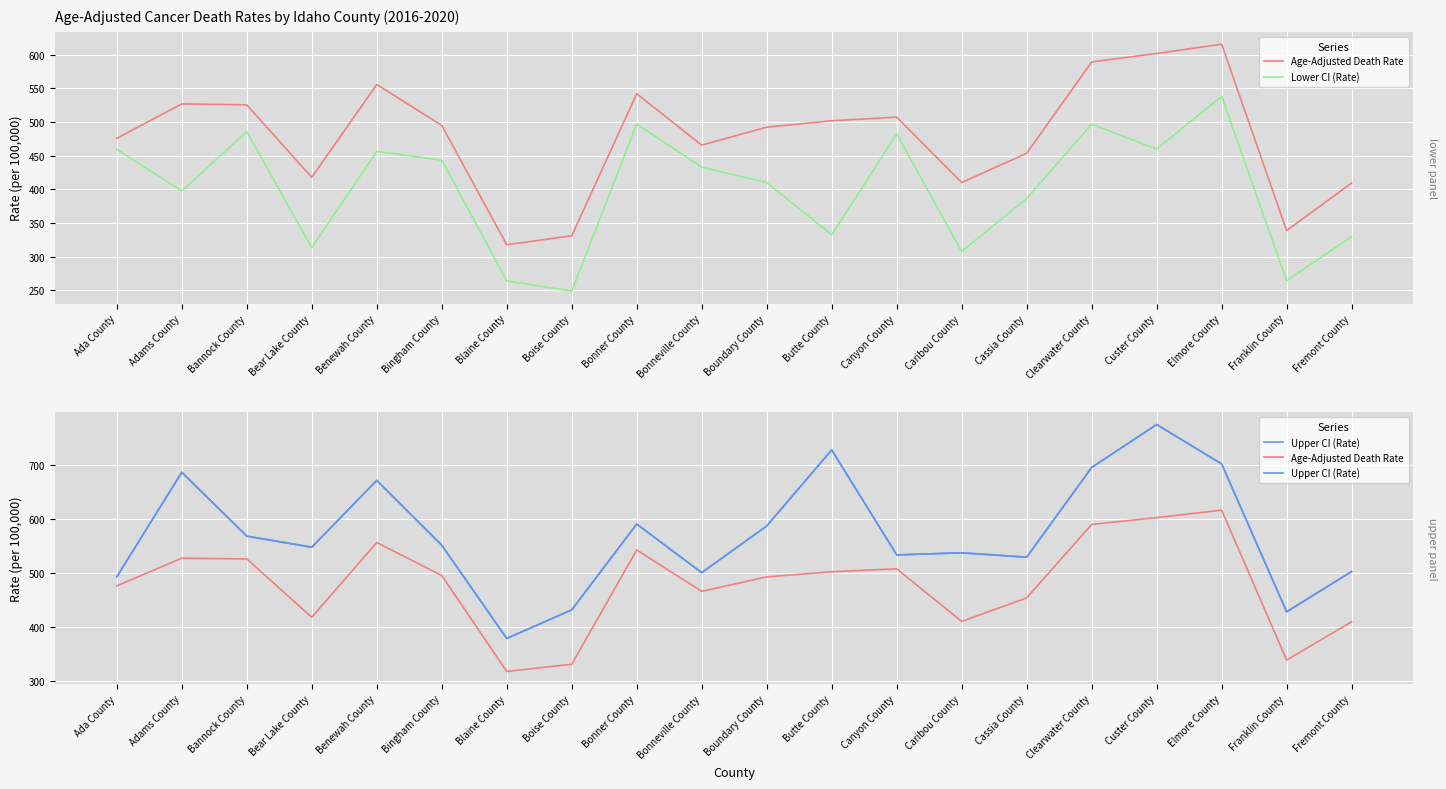

What is the average value of the Age-Adjusted Death Rate series?

478.7